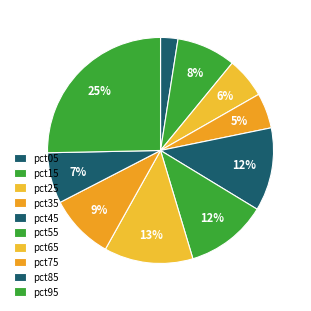

Count the number of slices in the pie.

10